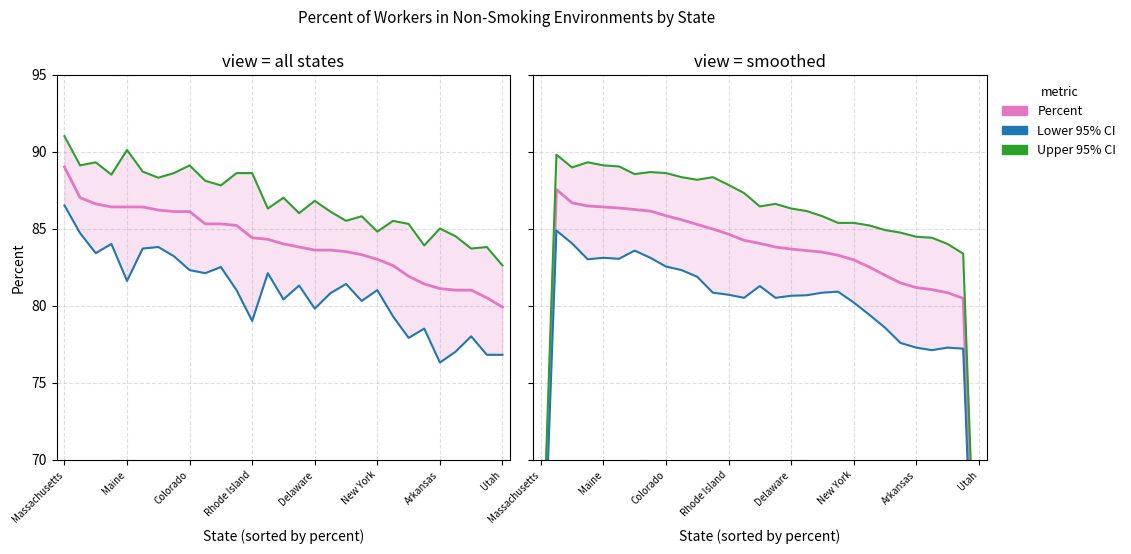

True or false: Upper 95% CI has a value of 21.5 at 25.

False